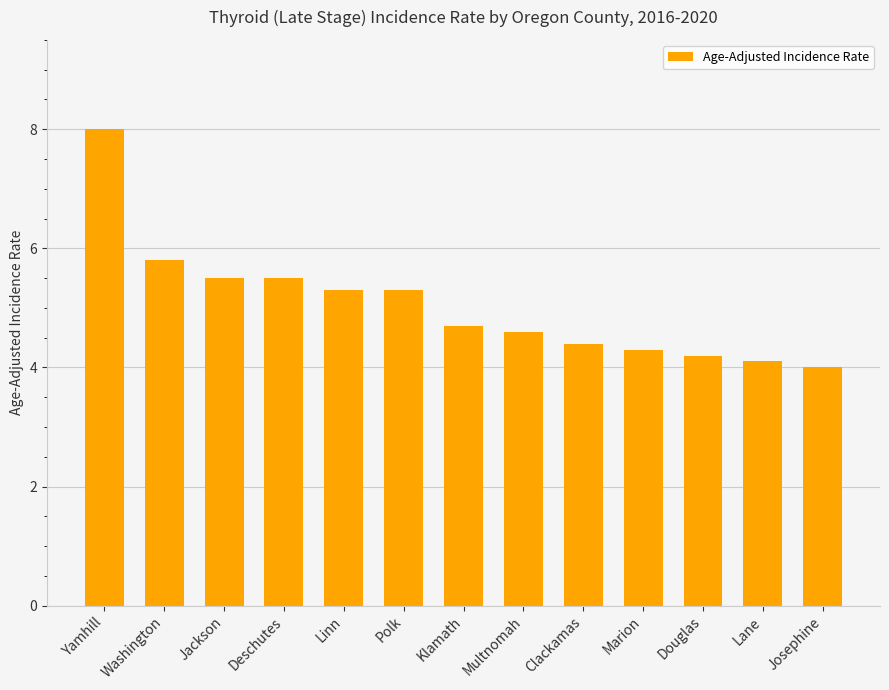

The chart shows a value of 5.5 at Jackson. True or false?

True